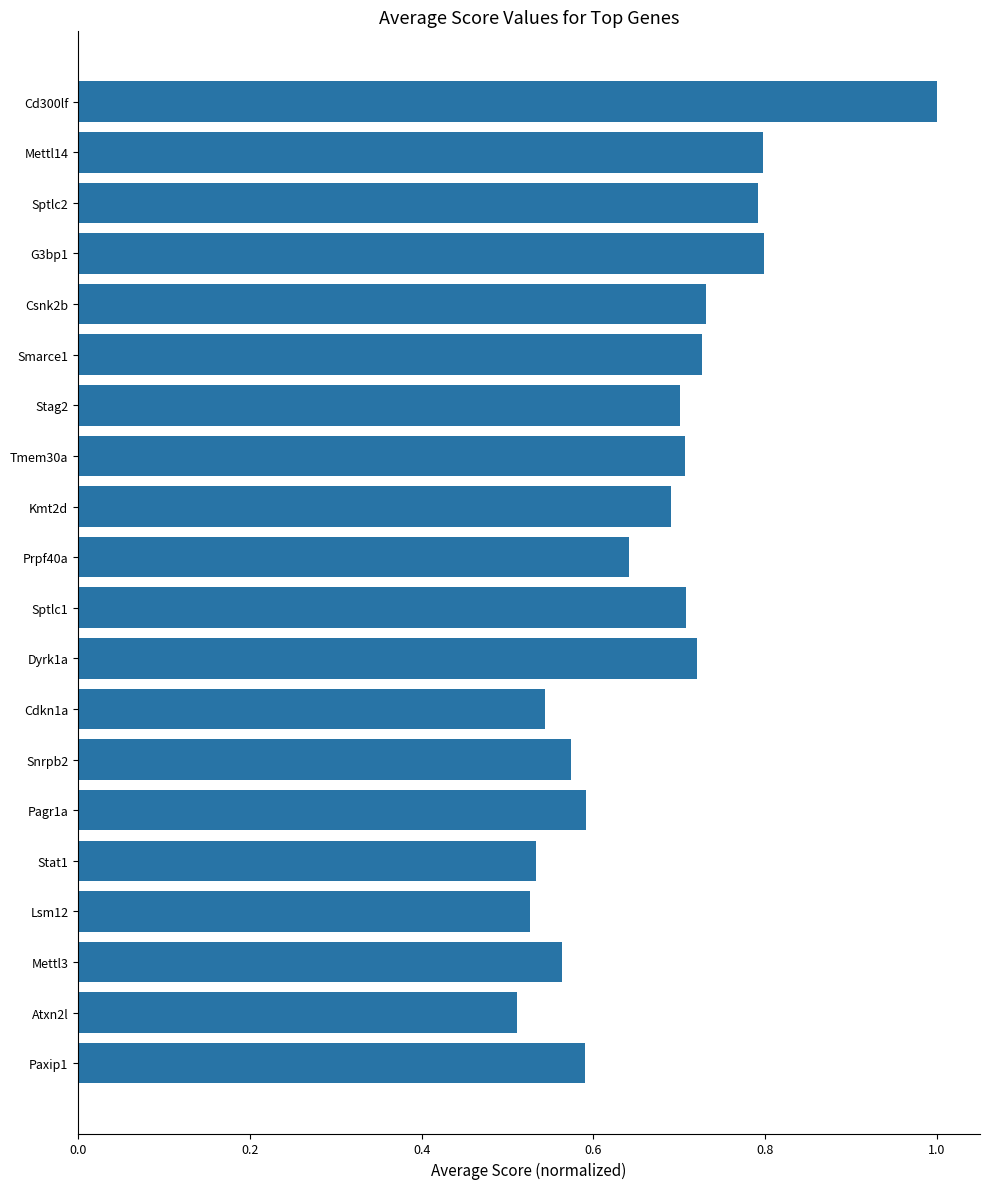

What is the label of the 8th bar from the top?

Tmem30a